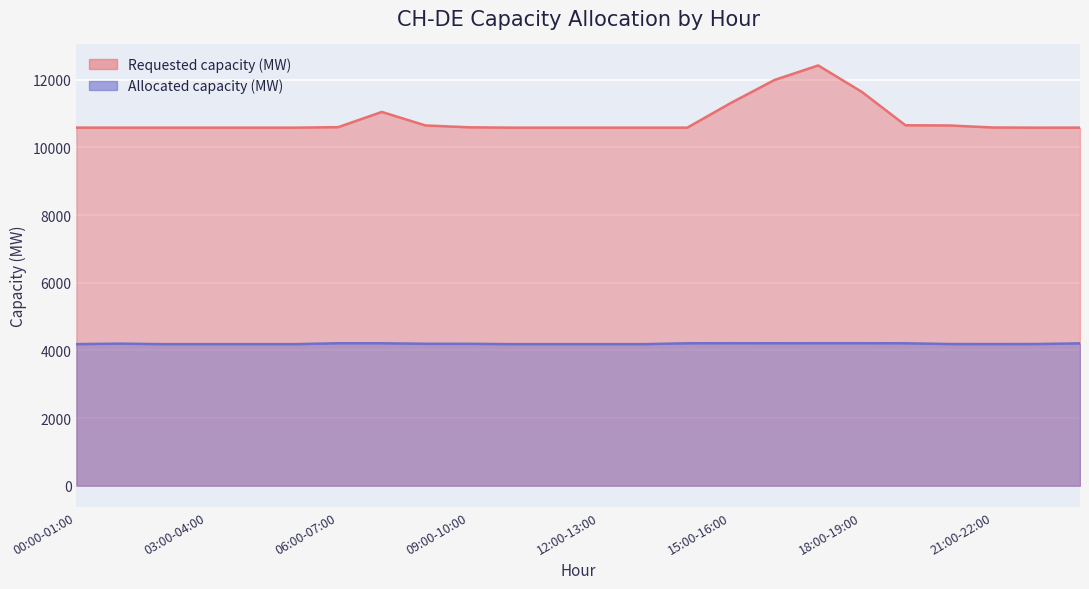

What is the label of the 13th point from the right?

11:00-12:00